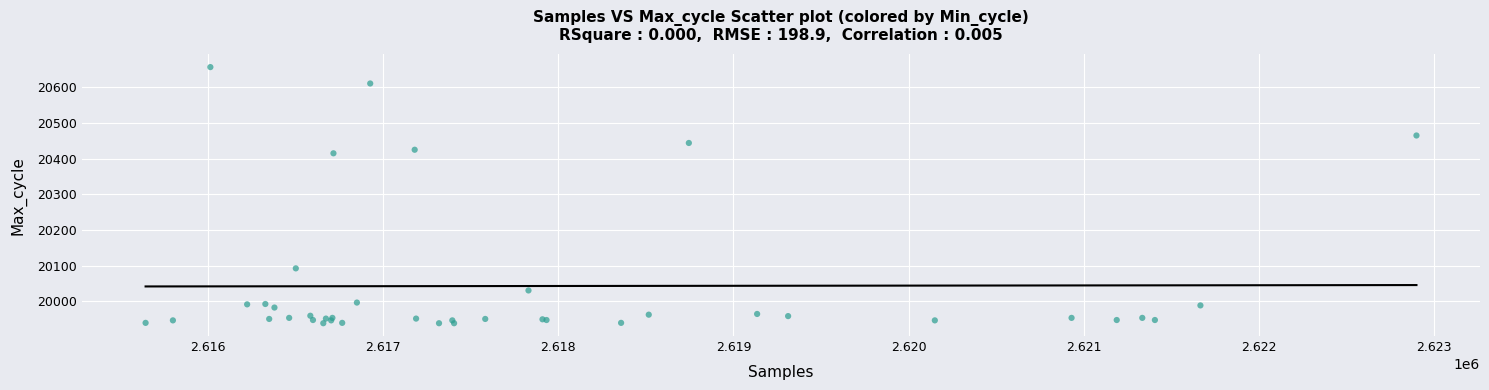

What Y value in the scatter plot is closest to 20297?

20415